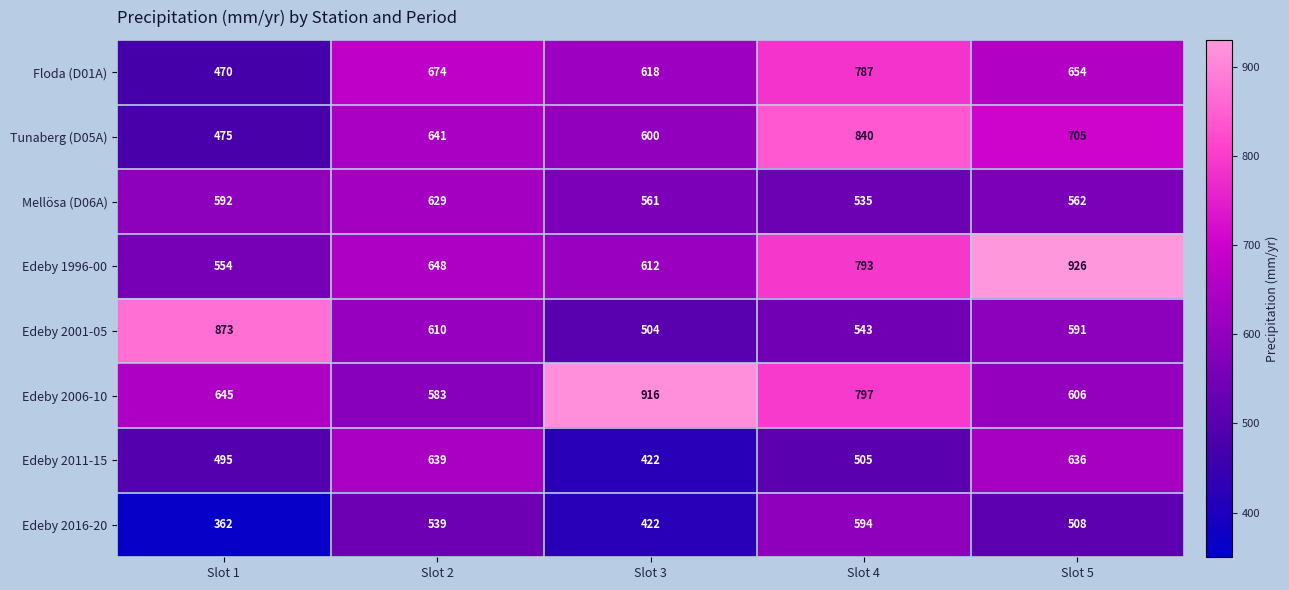

Which series has the largest total across all categories?

Edeby 2006-10